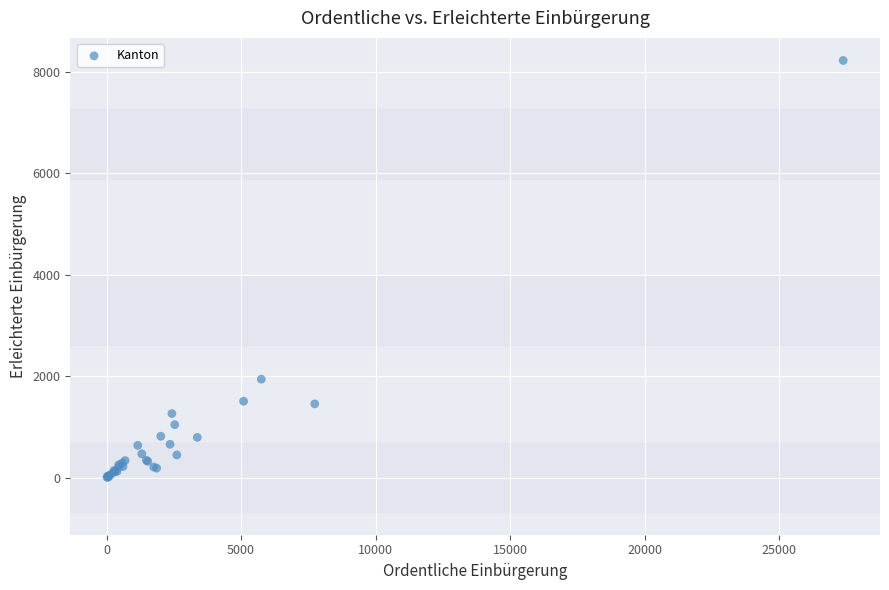

What Y value in the scatter plot is closest to 4114?

1942